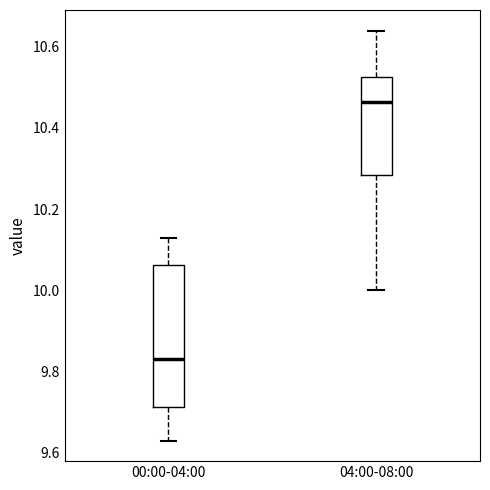

Reading left to right, transcribe this box plot: for each box, give where its median line is, the range the box spans, and where its two whiskers end, as read against the y-axis. The values are not printed on the chart, so give them approximately, as read against the axis.

00:00-04:00: median 9.84, box 9.72 to 10.06, whiskers 9.64 to 10.14
04:00-08:00: median 10.46, box 10.28 to 10.52, whiskers 10.00 to 10.64